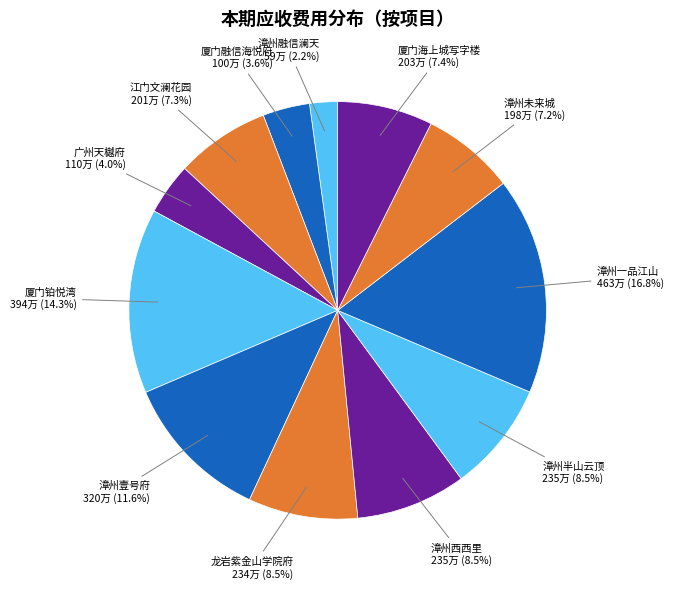

To the nearest percent, what is the difference between the largest and smallest slice percentages?

15%